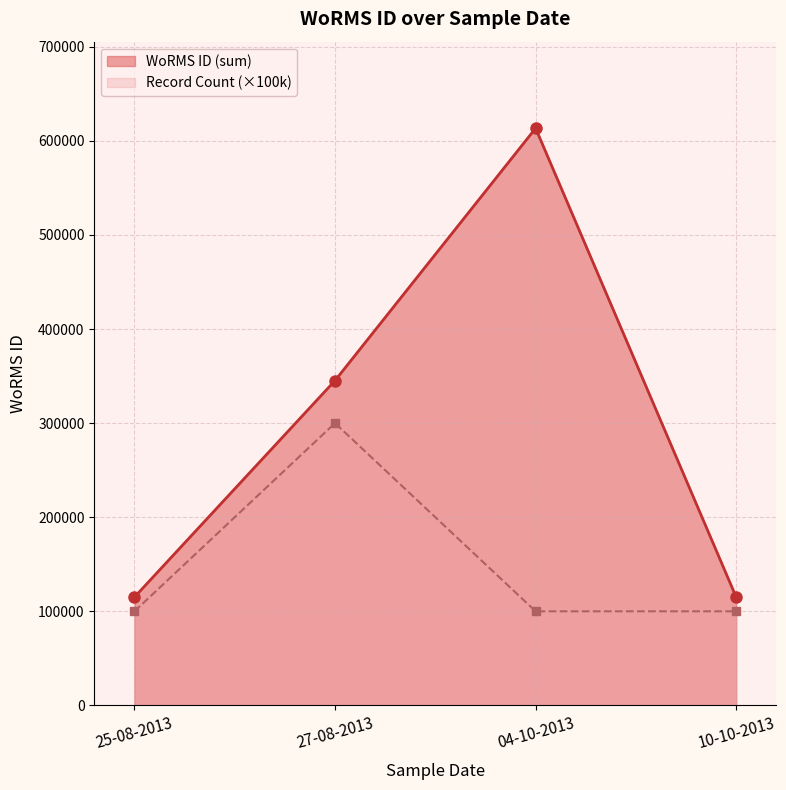

What is the ratio of the value at 04-10-2013 to the value at 10-10-2013?

5.3